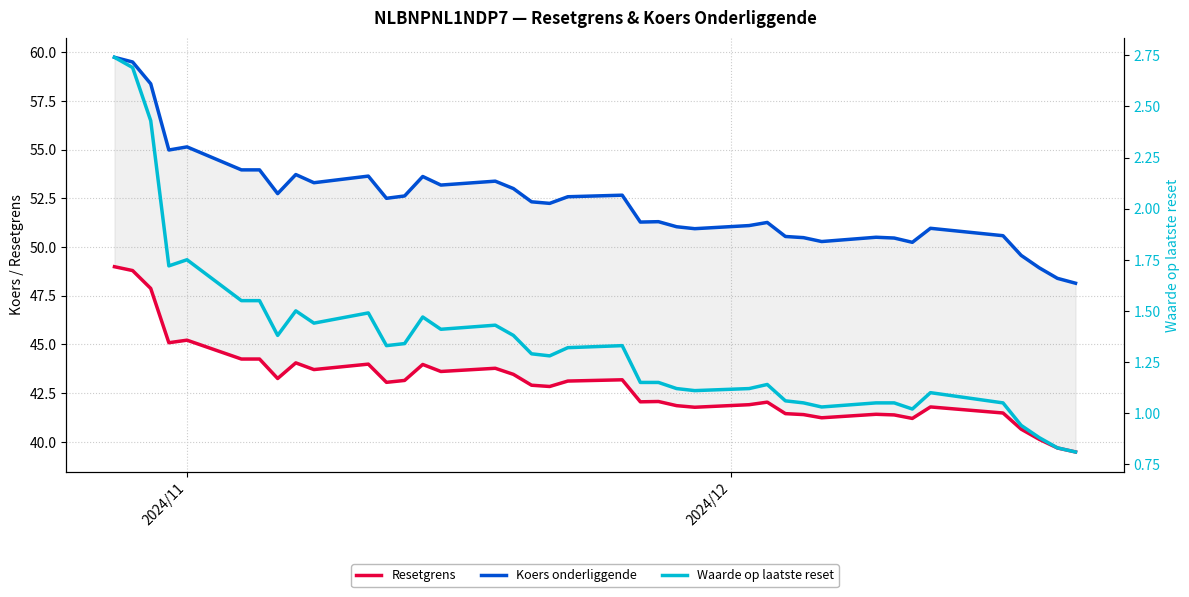

True or false: Waarde op laatste reset and Koers onderliggende cross at least once.

False